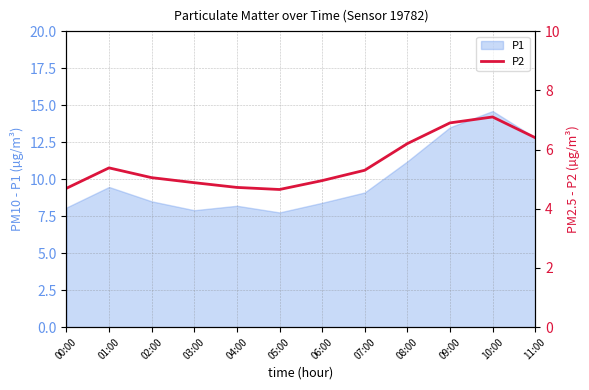

Where is the data nearest to the value 5?

02:00